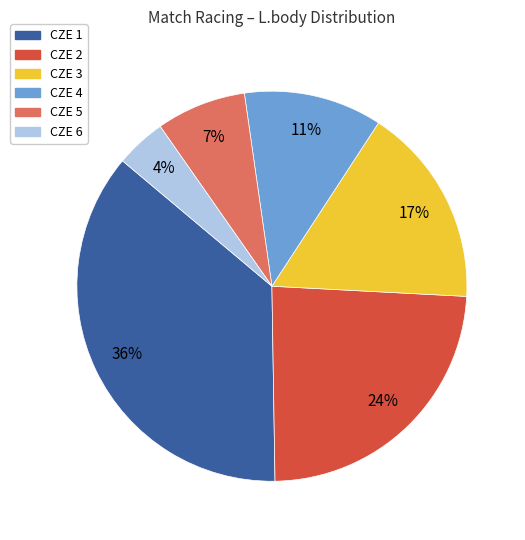

Is CZE 6 the majority of the pie?

No